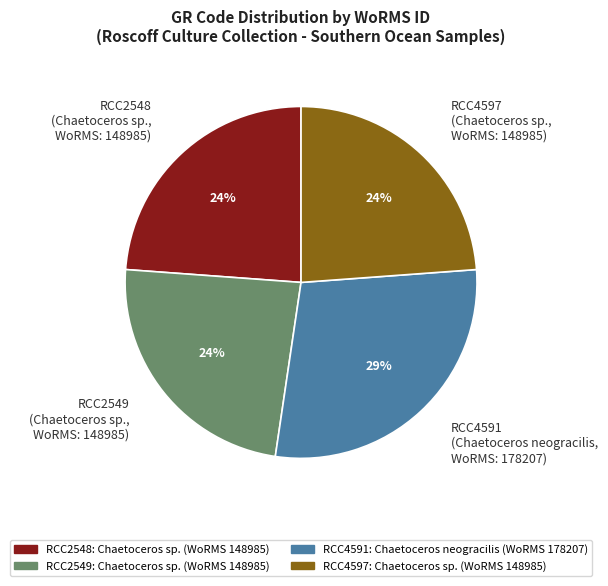

Count the number of slices in the pie.

4